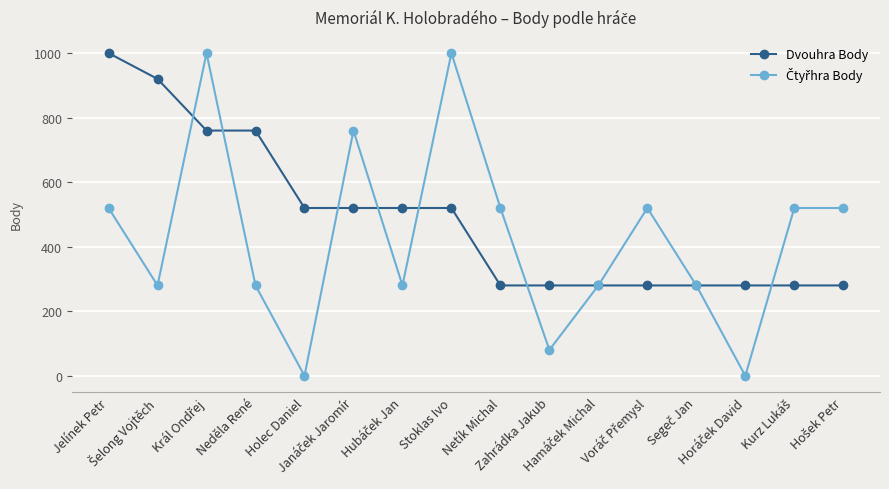

What is the greatest value displayed?

1000